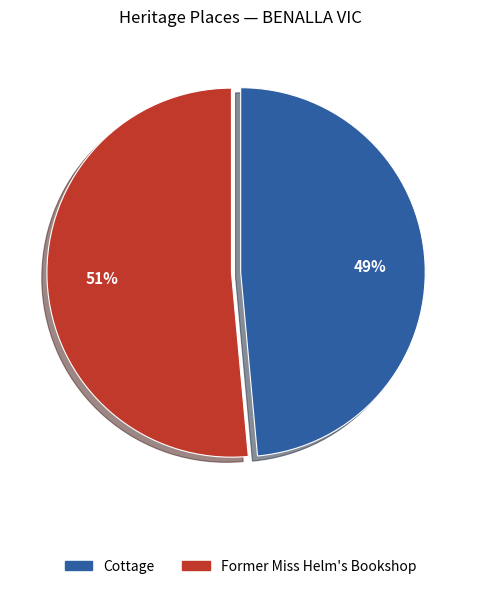

Does any single category account for the majority?

Yes